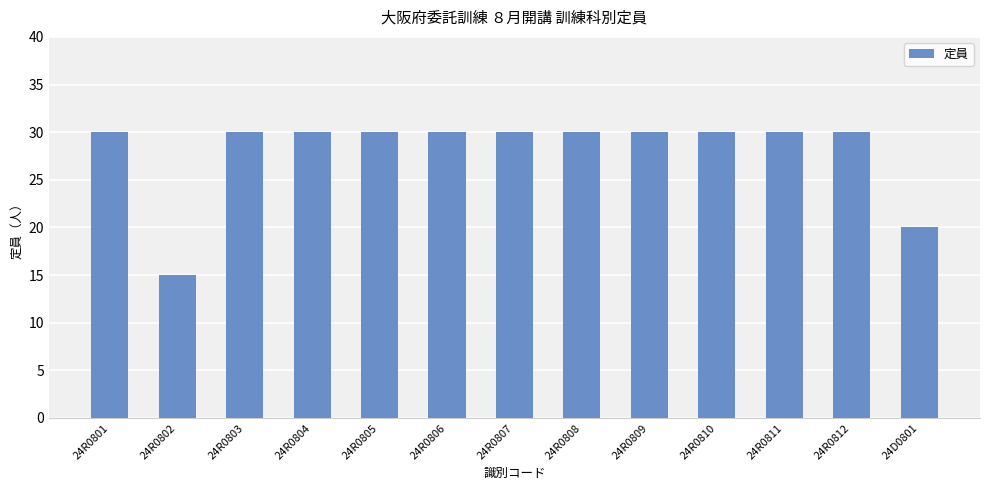

Reading left to right, extract all data points from this chart.

24R0801=30	24R0802=15	24R0803=30	24R0804=30	24R0805=30	24R0806=30	24R0807=30	24R0808=30	24R0809=30	24R0810=30	24R0811=30	24R0812=30	24D0801=20